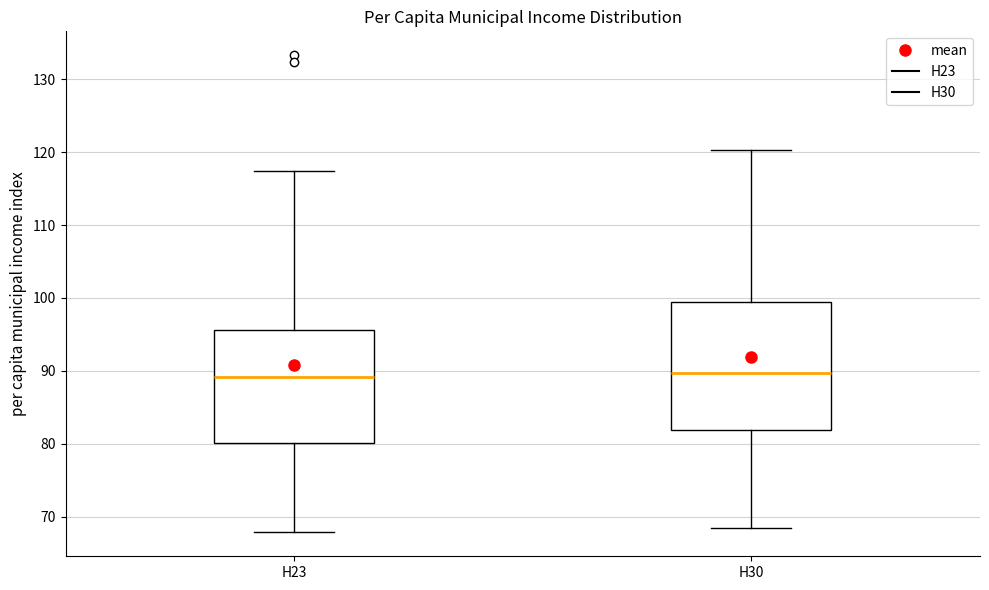

Reading left to right, read every box against the y-axis: the position of its median line, the range the box covers, and the ends of its whiskers. The values are not printed on the chart, so give them approximately, as read against the axis.

H23: median 89, box 80 to 96, whiskers 68 to 117
H30: median 90, box 82 to 99, whiskers 68 to 120